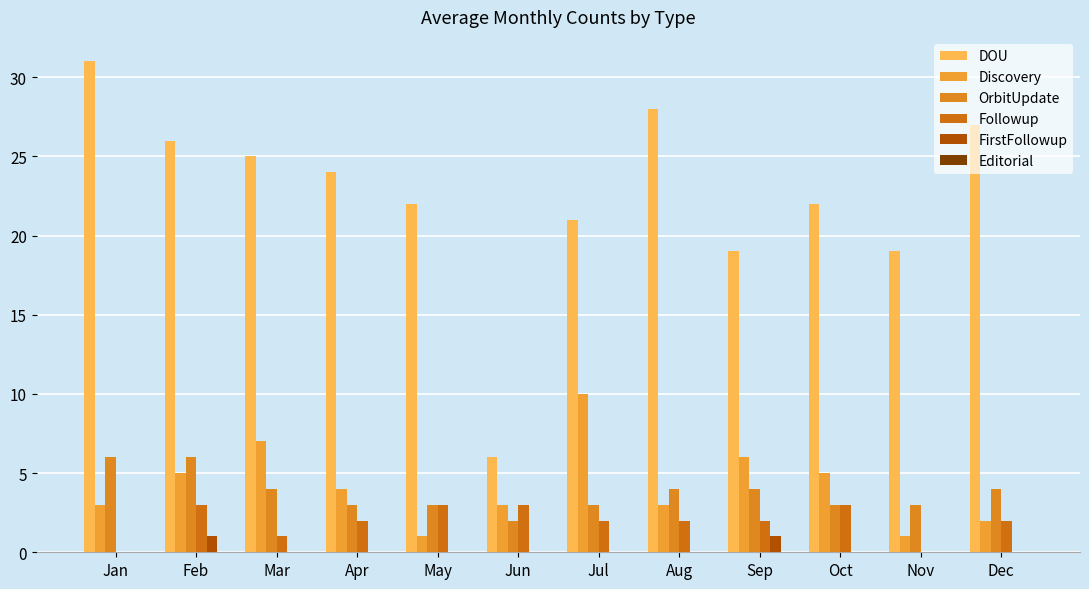

At how many categories does at least one series exceed 15?

11